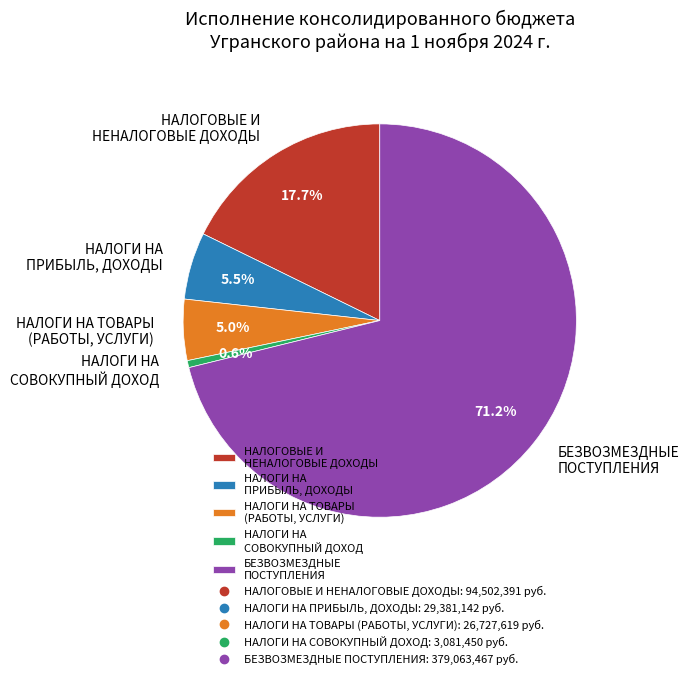

Which slice is the largest?

БЕЗВОЗМЕЗДНЫЕ ПОСТУПЛЕНИЯ